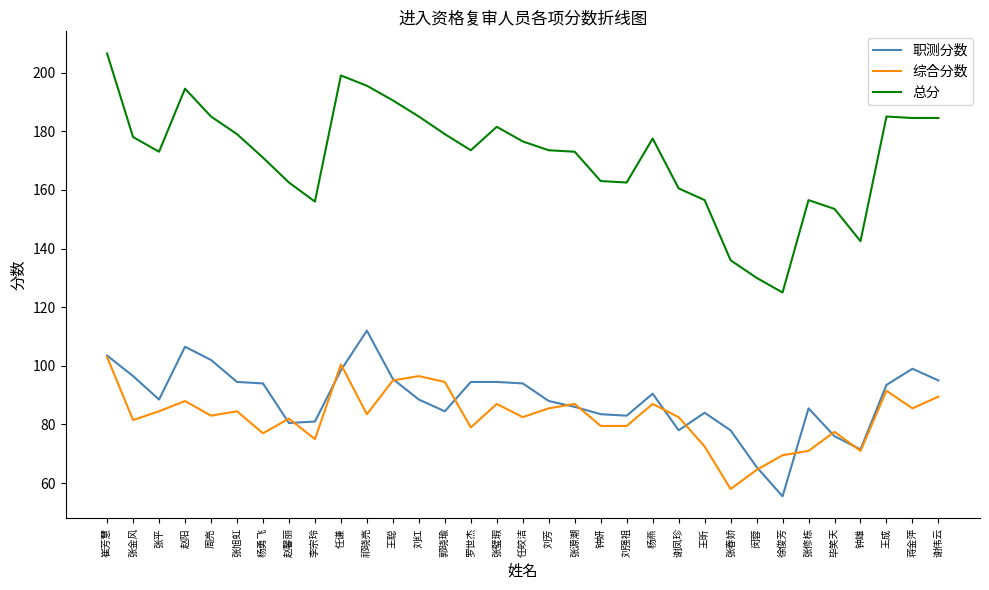

True or false: 总分 has a value of 108.8 at 任皎洁.

False